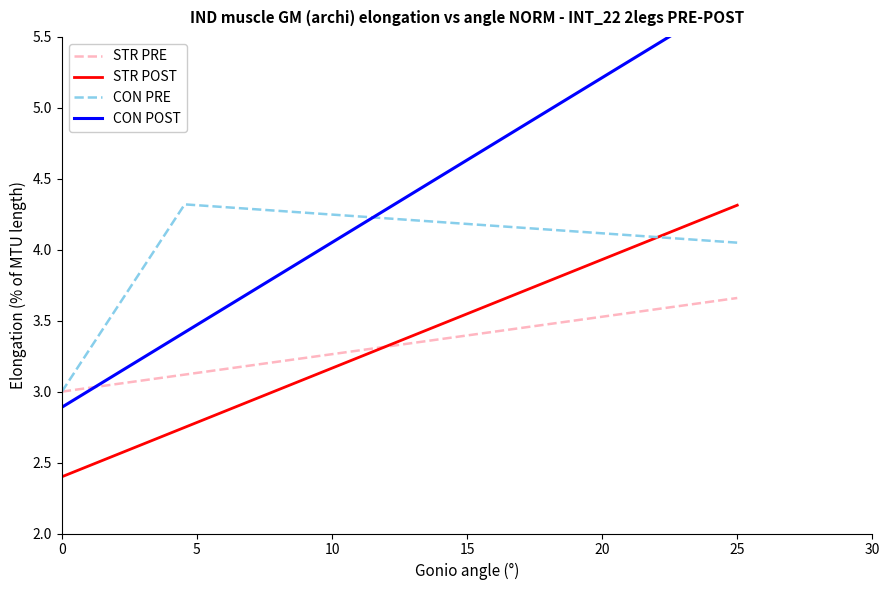

Is it true that CON PRE equals 3.0 at 0?

True